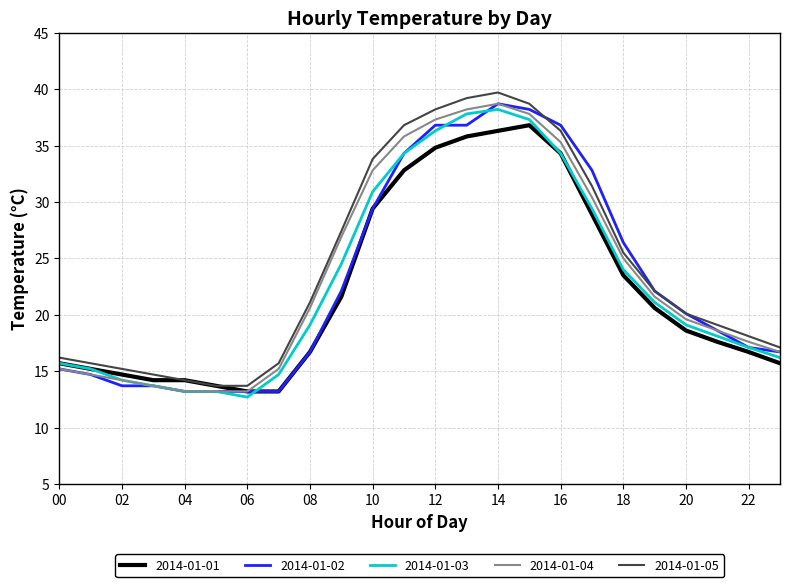

What is the maximum value shown in the chart?

39.7